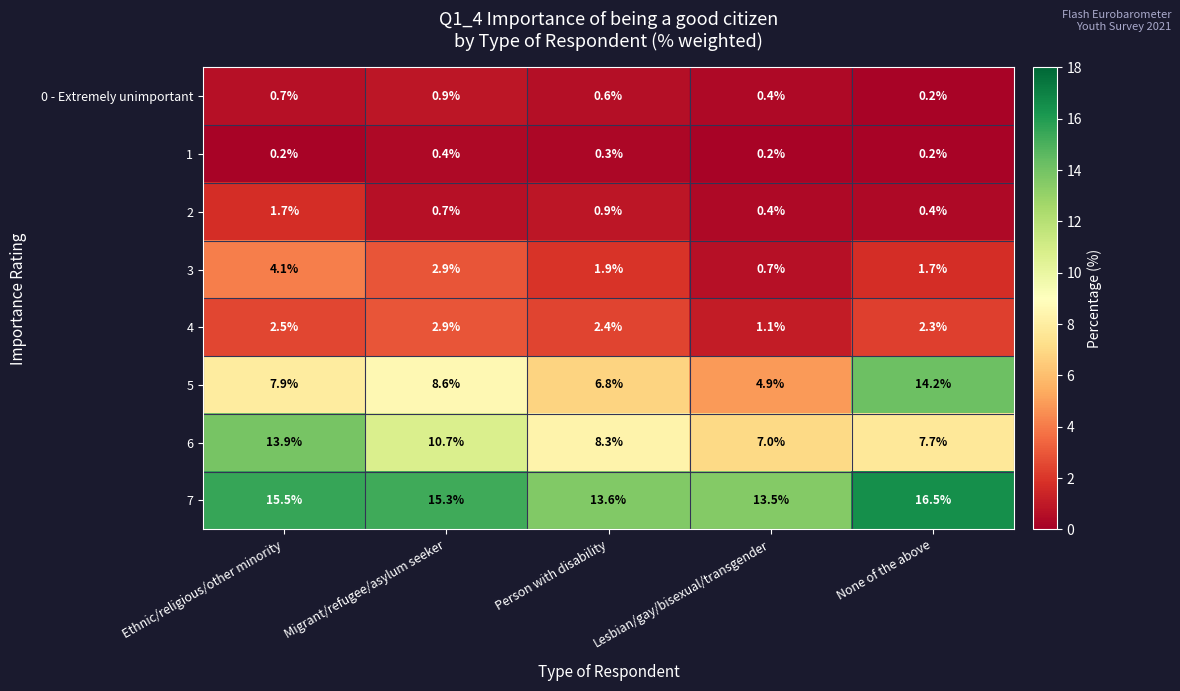

What is the difference between the second highest and second lowest values in the 6 series?

3.0